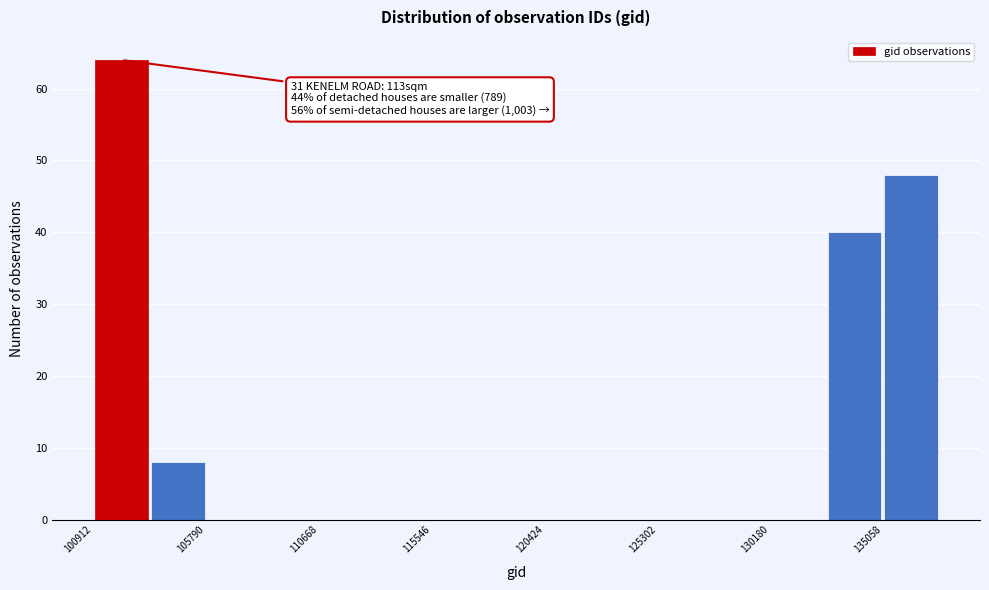

Over which range of the x-axis is the bar tallest?

101000 to 103500